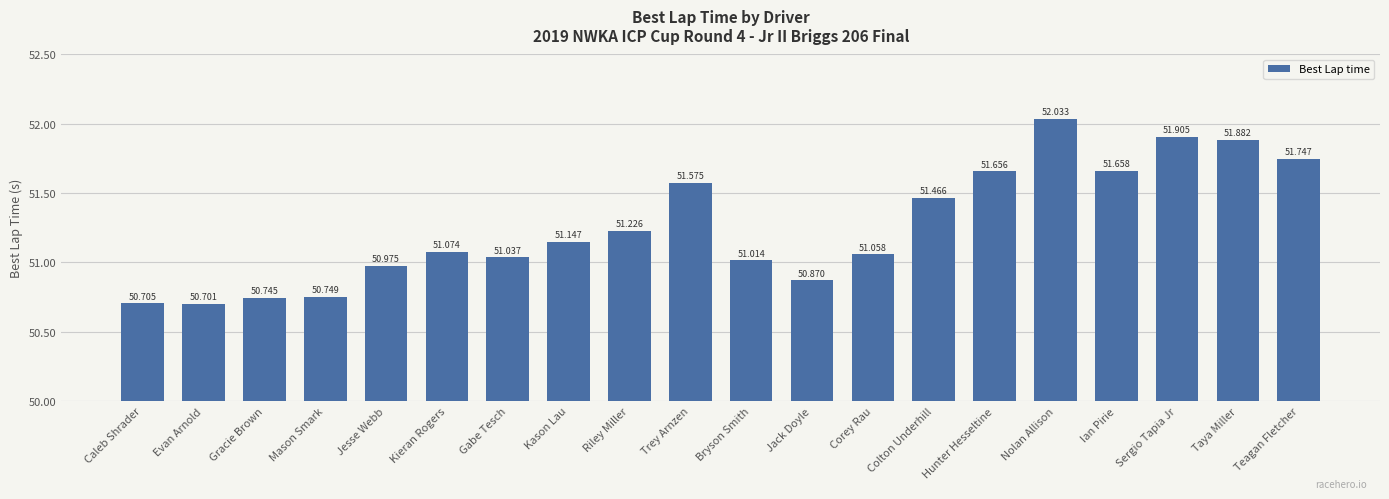

Reading left to right, transcribe all the data shown in this chart.

50.7	50.7	50.7	50.7	51.0	51.1	51.0	51.1	51.2	51.6	51.0	50.9	51.1	51.5	51.7	52.0	51.7	51.9	51.9	51.7